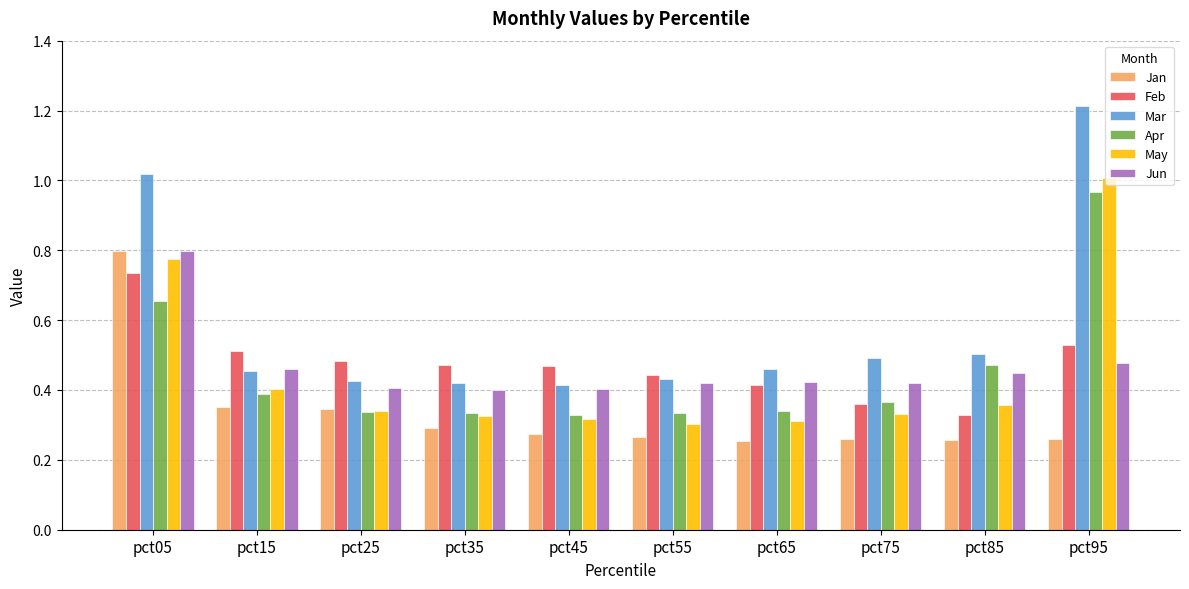

Is the value of Feb at pct05 greater than the value of Apr at pct65?

Yes